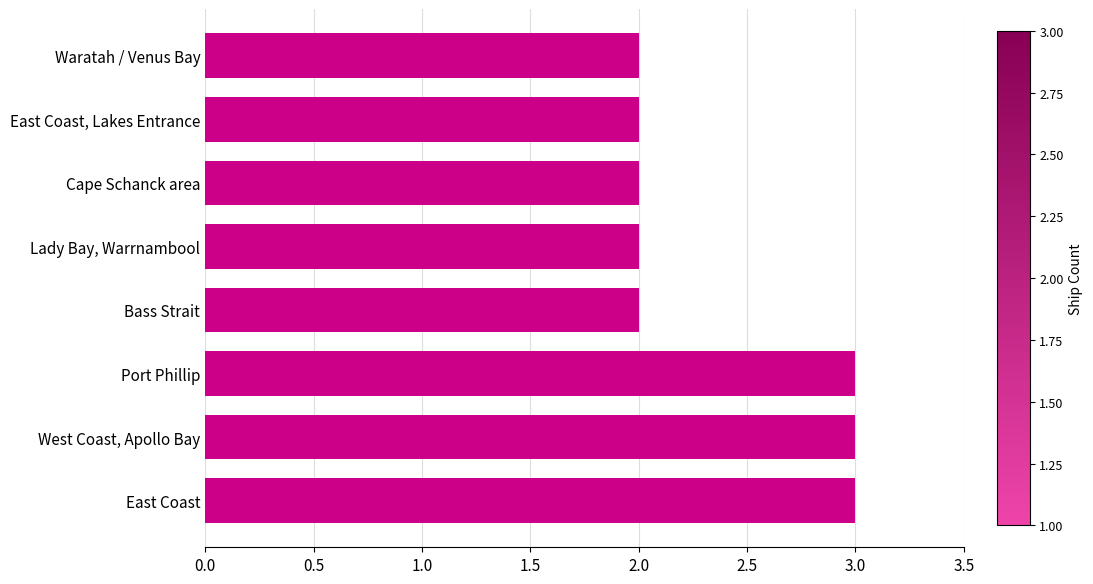

Approximately how many times larger is the value at Cape Schanck area compared to Lady Bay, Warrnambool?

1.0